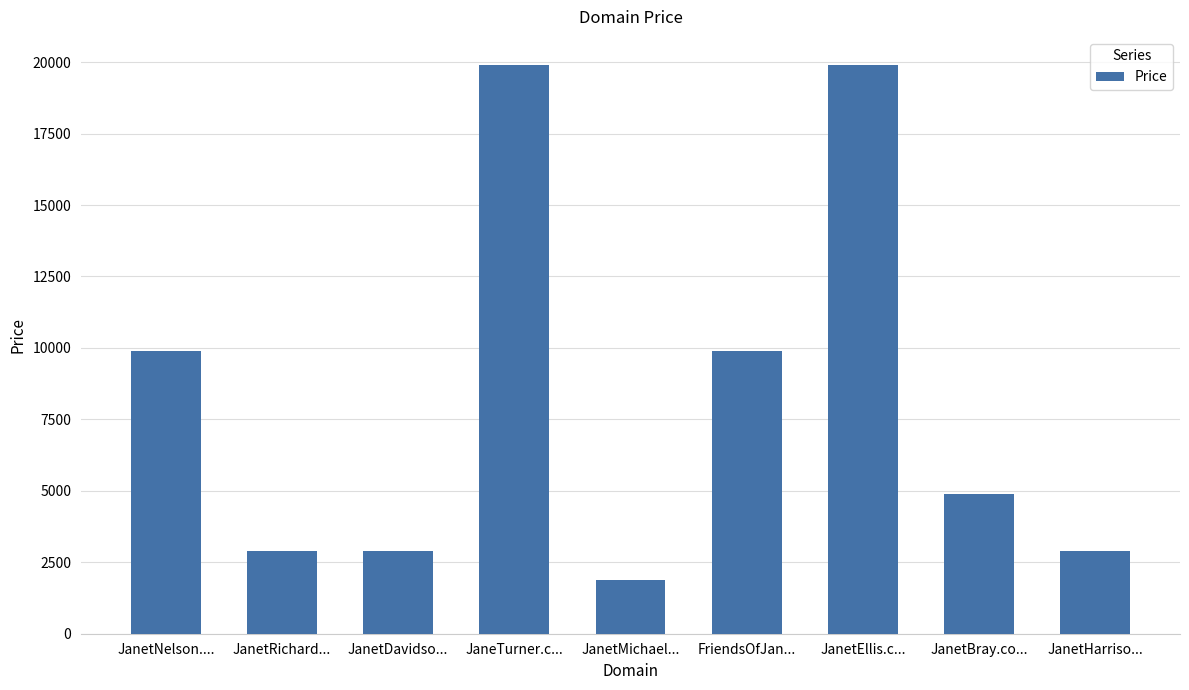

Which has a higher value, JanetNelson.... or JanetHarriso...?

JanetNelson....